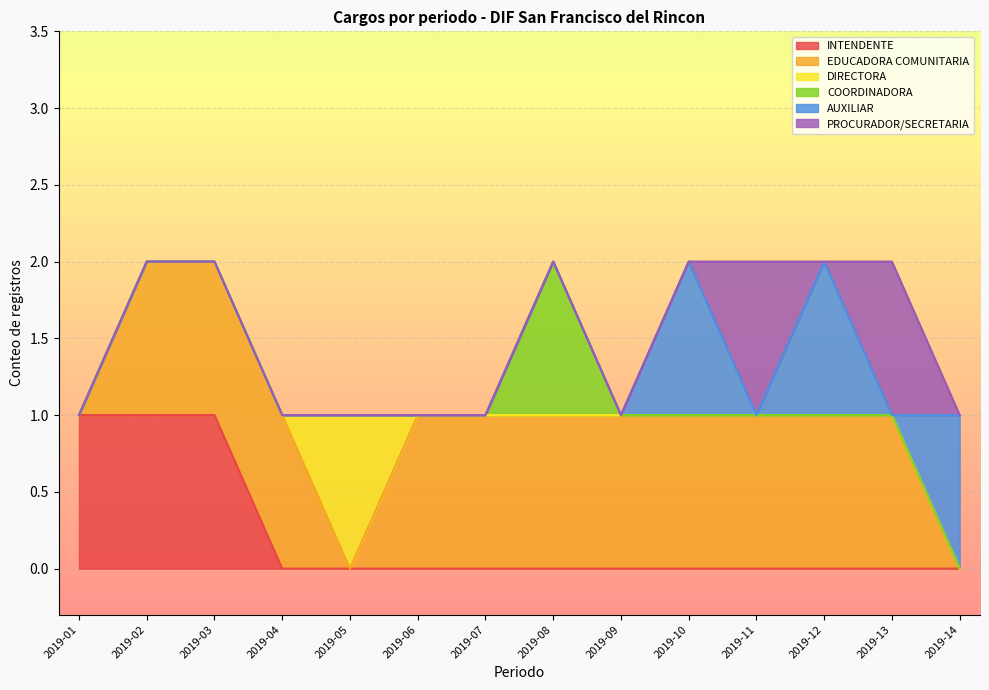

How many values in the INTENDENTE series exceed 0?

3